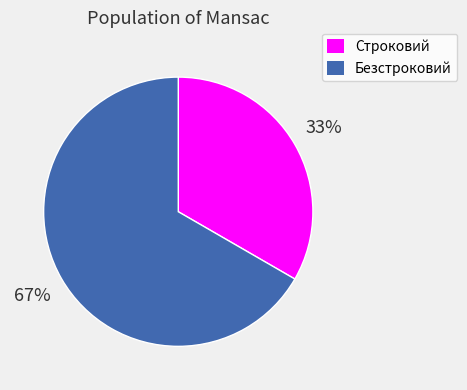

Which category has the smallest portion of the pie?

Строковий